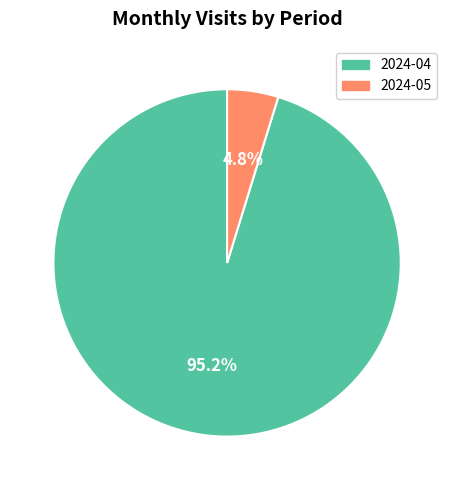

Combined, what portion of the pie is 2024-05 and 2024-04?

100.0%